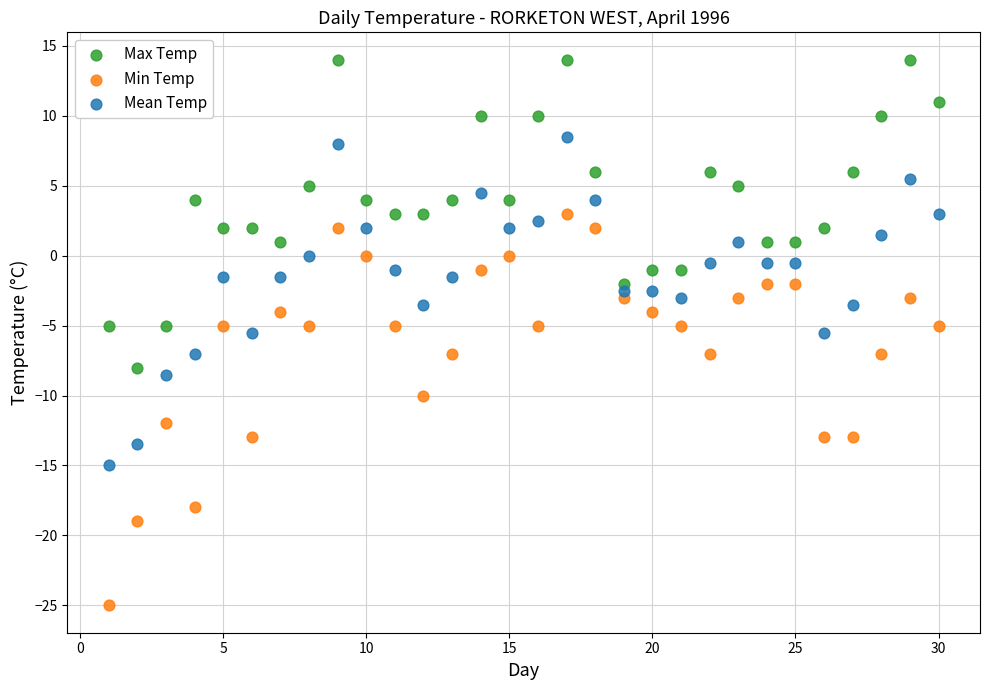

Which series has the largest Y range (max minus min)?

Min Temp